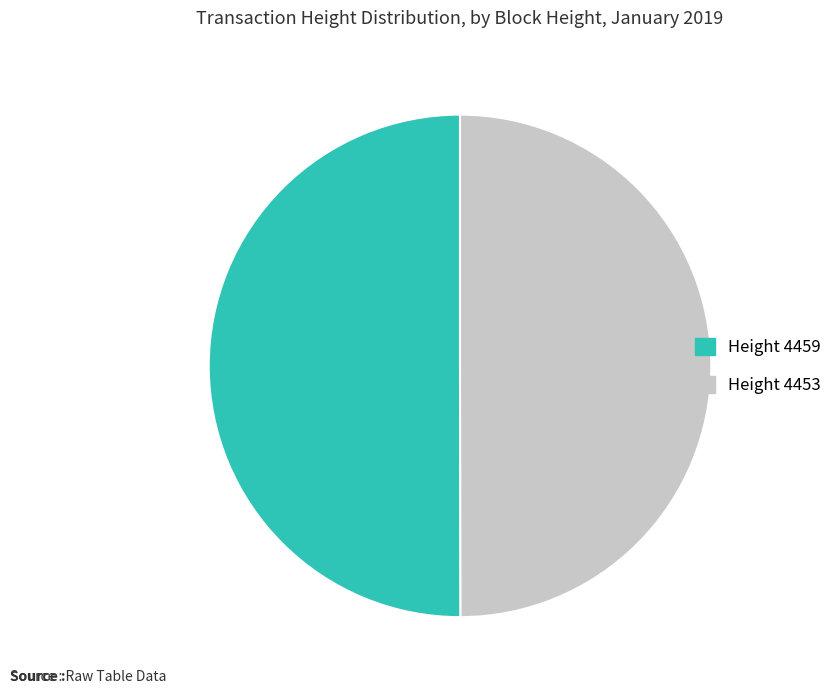

What is the ratio of the value at Height 4453 to the value at Height 4459?

1.0